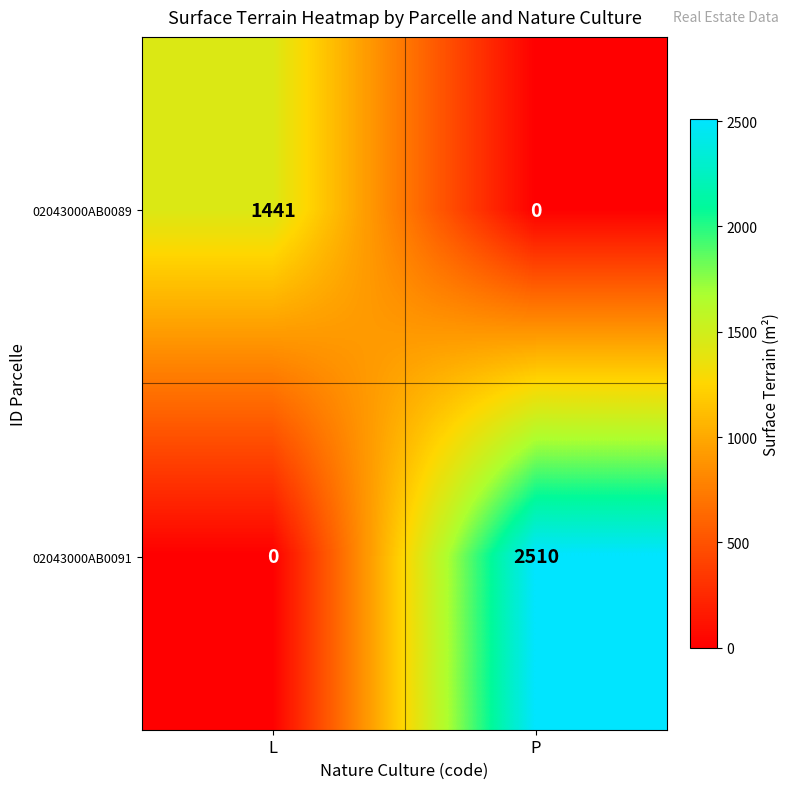

List the series in order of their overall mean, highest first.

02043000AB0091, 02043000AB0089